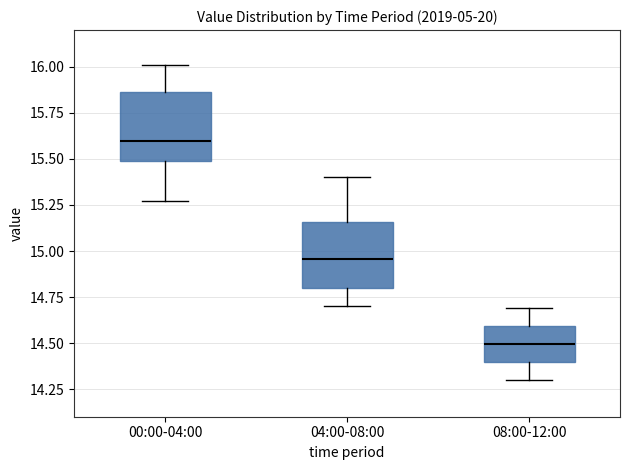

Reading left to right, transcribe this box plot: for each box, give where its median line is, the range the box spans, and where its two whiskers end, as read against the y-axis. The values are not printed on the chart, so give them approximately, as read against the axis.

00:00-04:00: median 15.60, box 15.50 to 15.85, whiskers 15.25 to 16.00
04:00-08:00: median 14.95, box 14.80 to 15.15, whiskers 14.70 to 15.40
08:00-12:00: median 14.50, box 14.40 to 14.60, whiskers 14.30 to 14.70